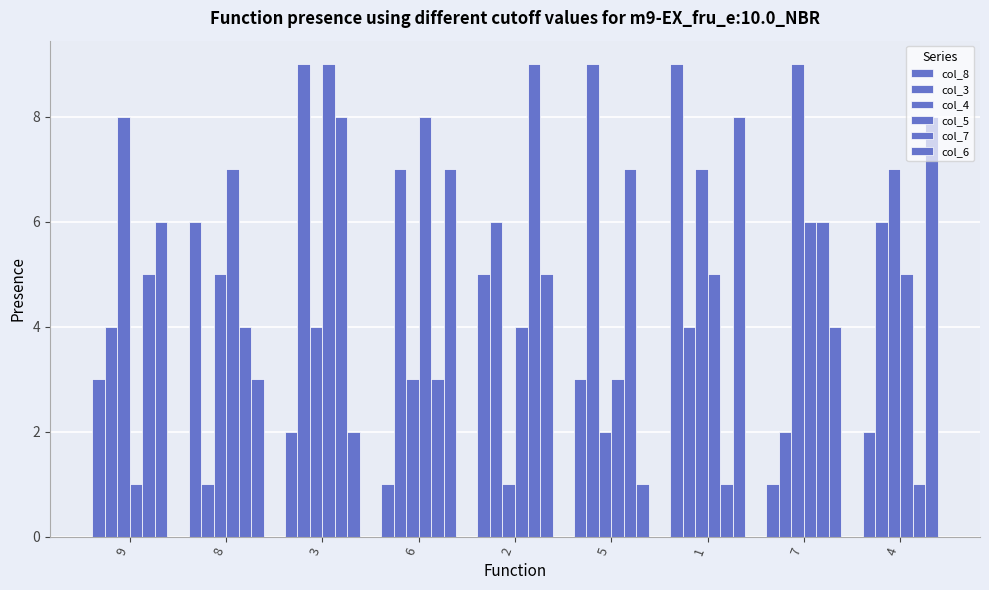

How many groups of bars are there?

9